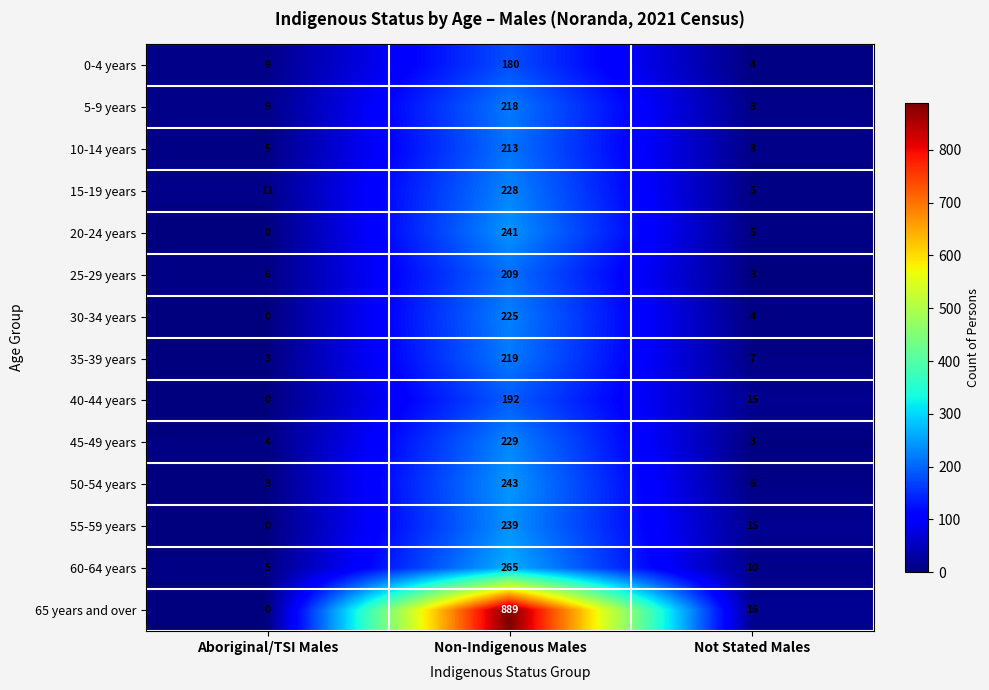

What is the sum of all 30-34 years values?

229